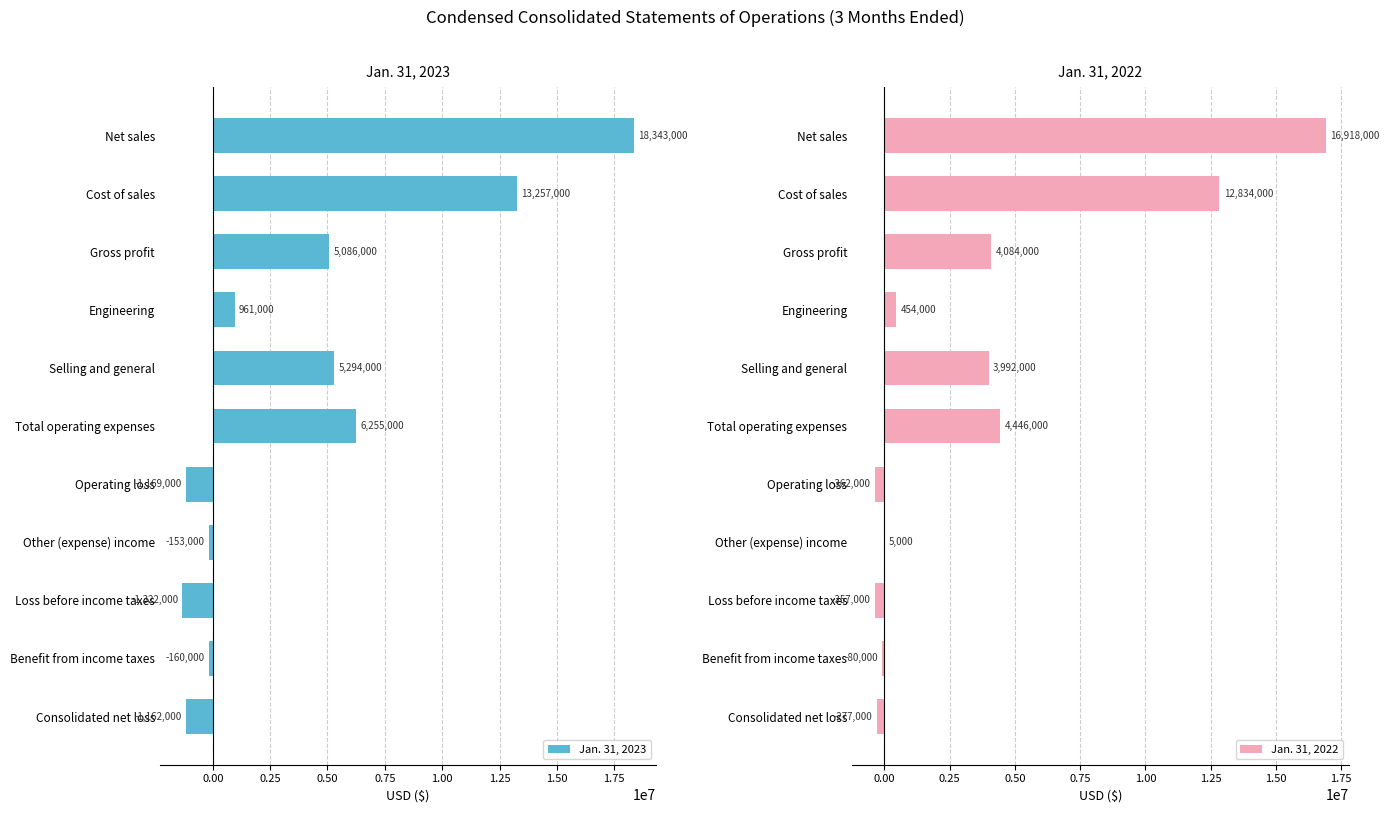

Read the Jan. 31, 2023 value at Net sales.

18343000